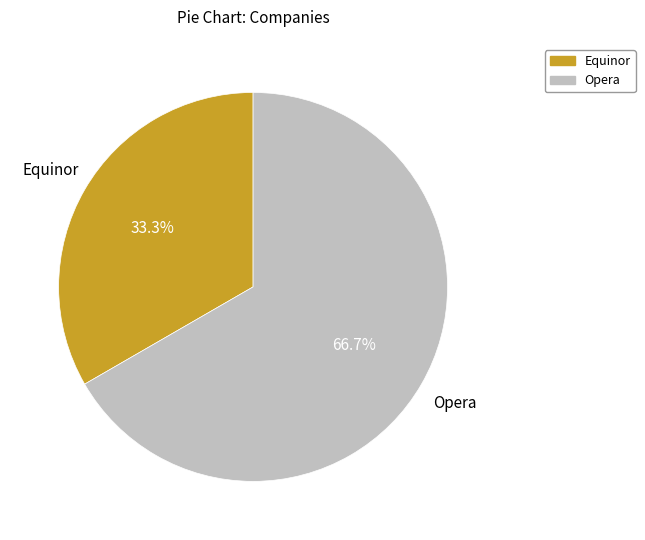

Is it true that Equinor is 33% of the pie?

True